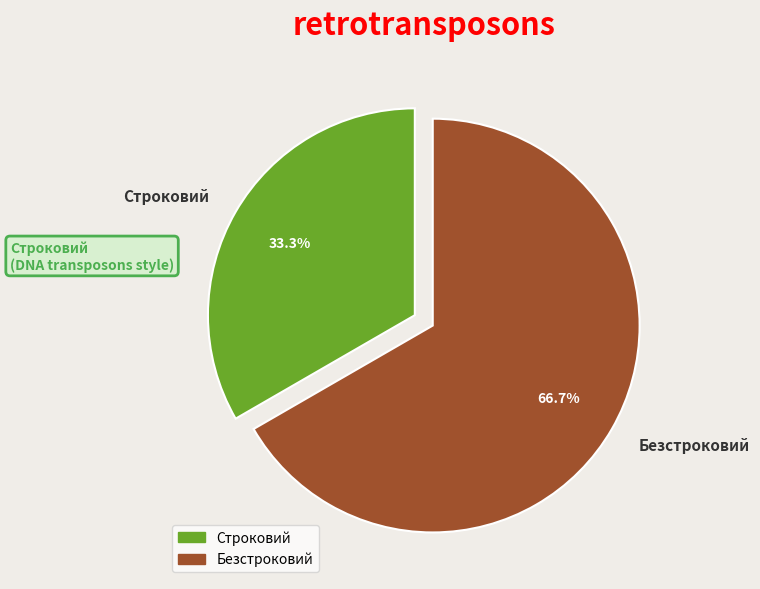

To the nearest percent, what is the combined percentage of Безстроковий and Строковий?

100%